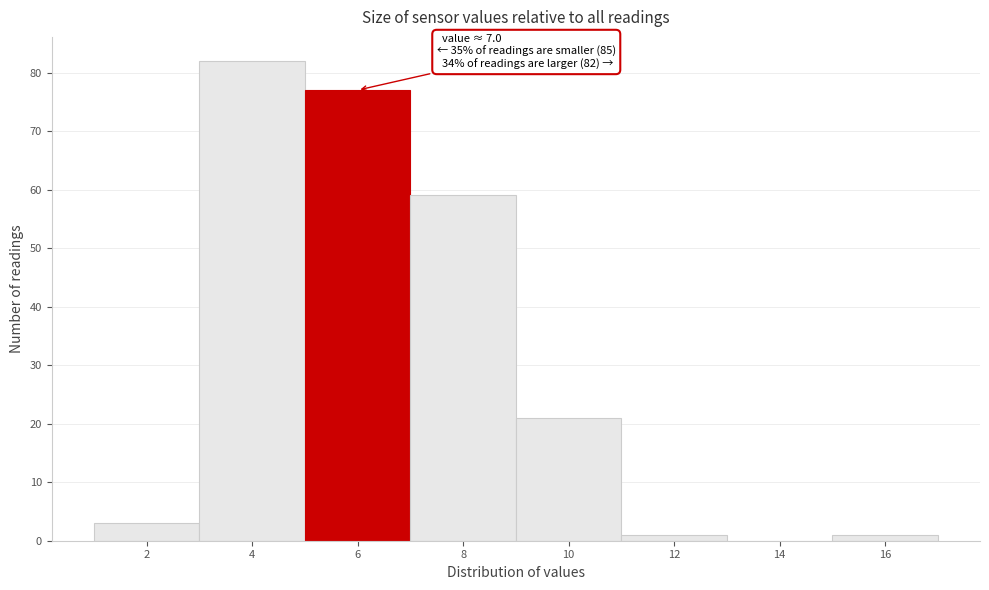

Reading left to right, extract all data points from this chart.

2=3	4=82	6=77	8=59	10=21	12=1	14=0	16=1